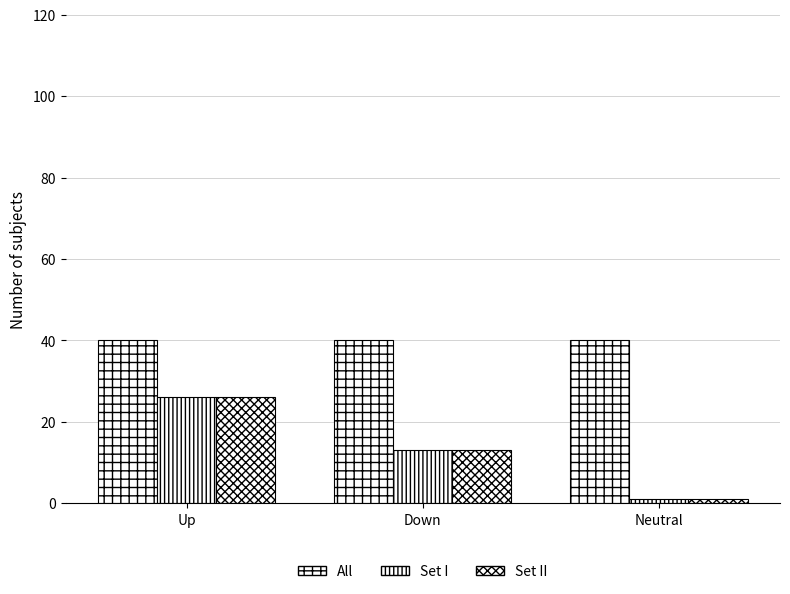

Read the Set II value at Down.

13